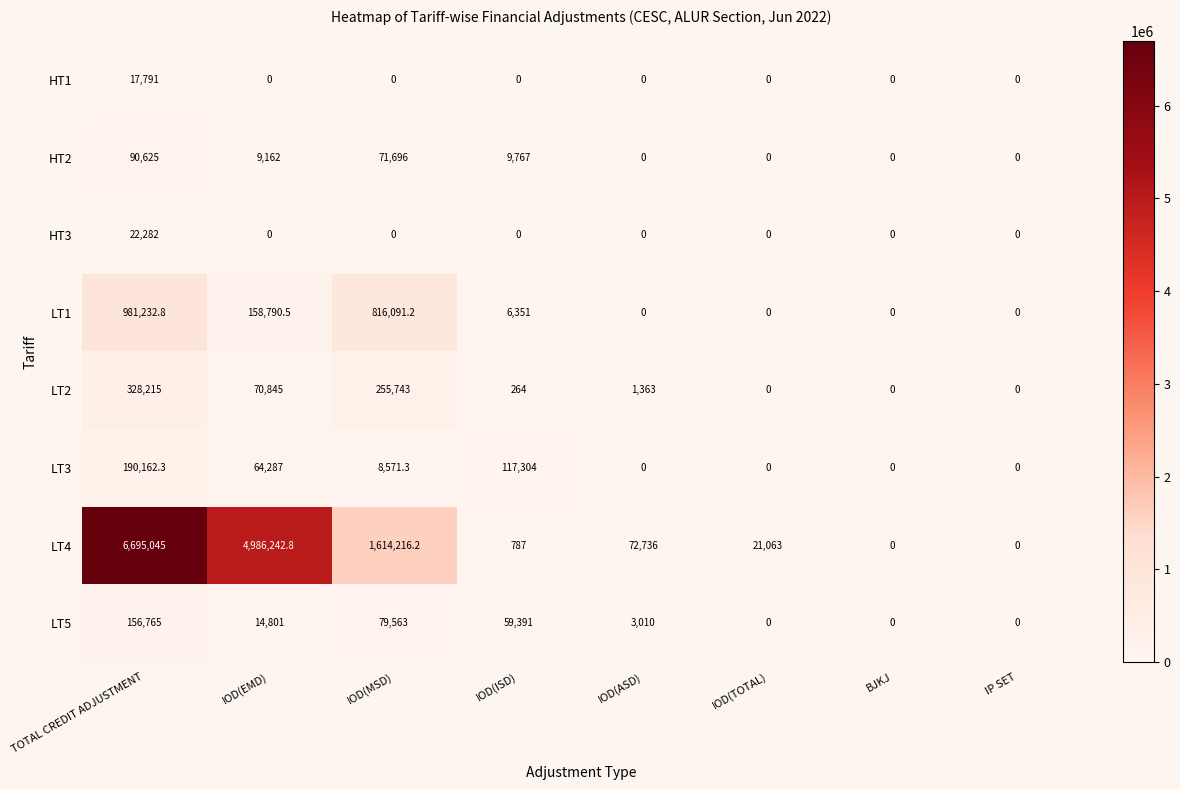

At which label does LT3 reach its peak?

TOTAL CREDIT ADJUSTMENT